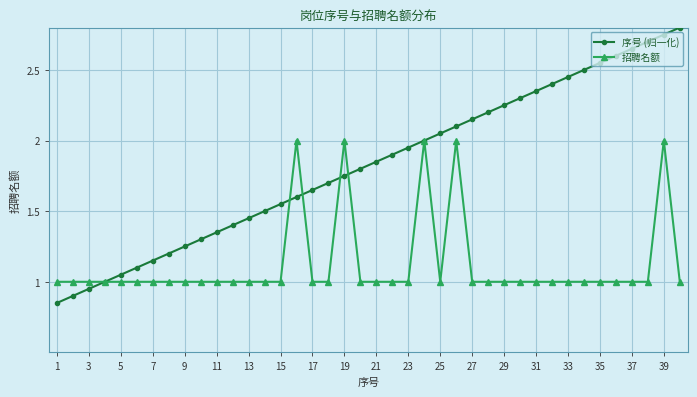

At how many categories does at least one series exceed 0?

40